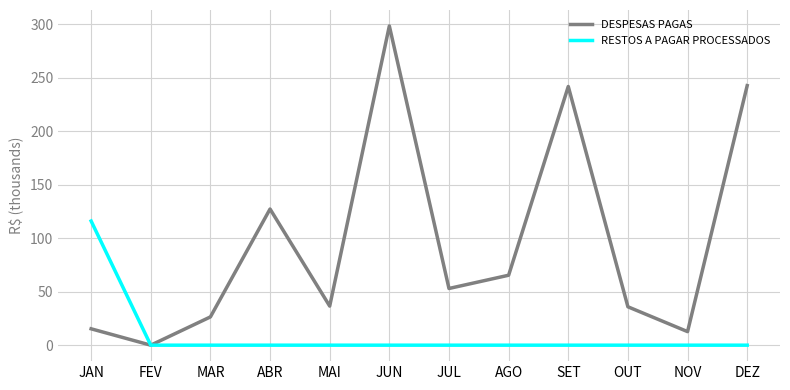

True or false: DESPESAS PAGAS has a value of 211.0 at ABR.

False